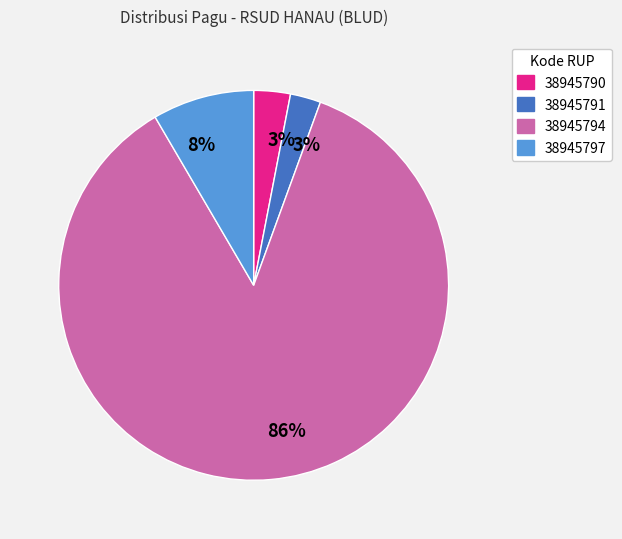

To the nearest percent, what is the difference between the largest and smallest slice percentages?

83%